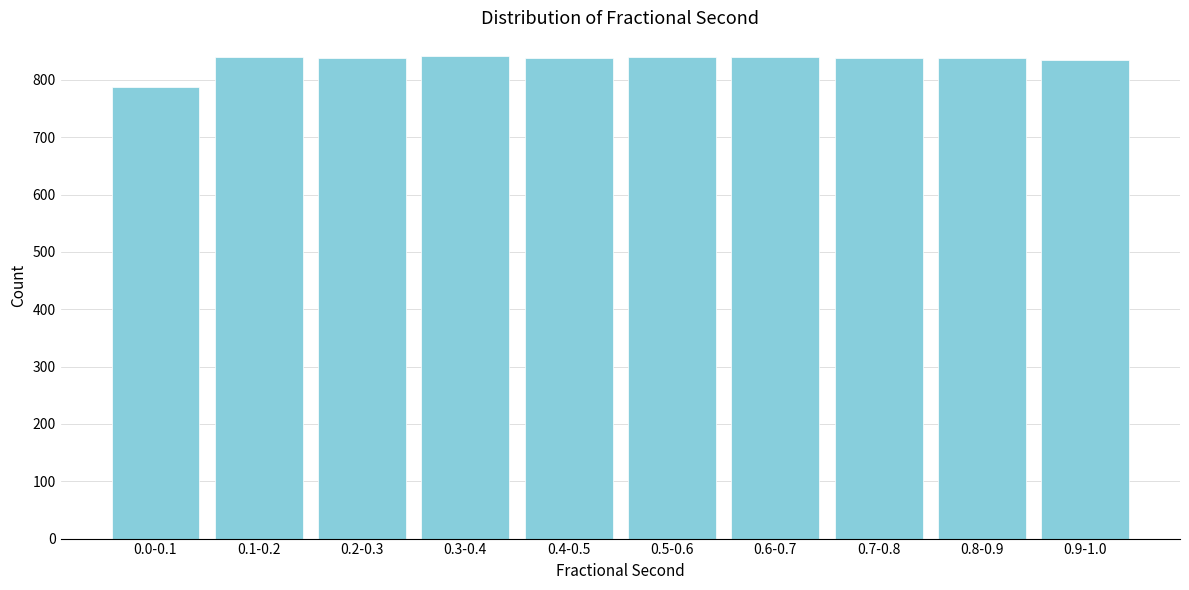

The value at 0.2-0.3 is 839. True or false?

True